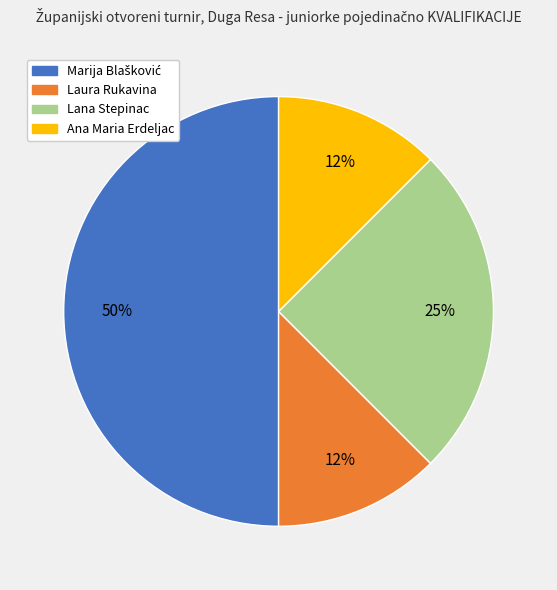

How many segments does this pie chart have?

4